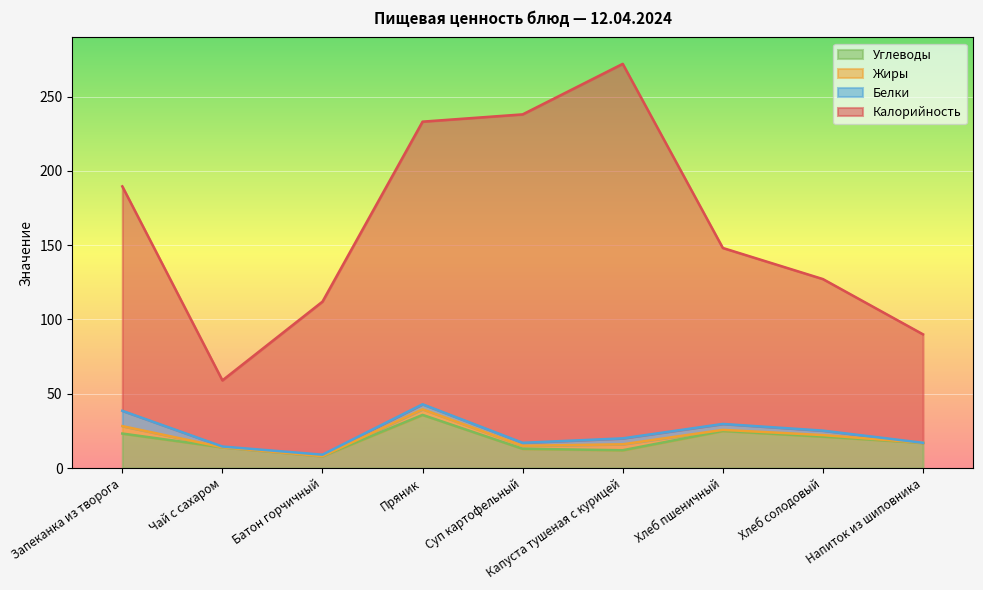

Is it true that Углеводы equals 3.4 at Батон горчичный?

False